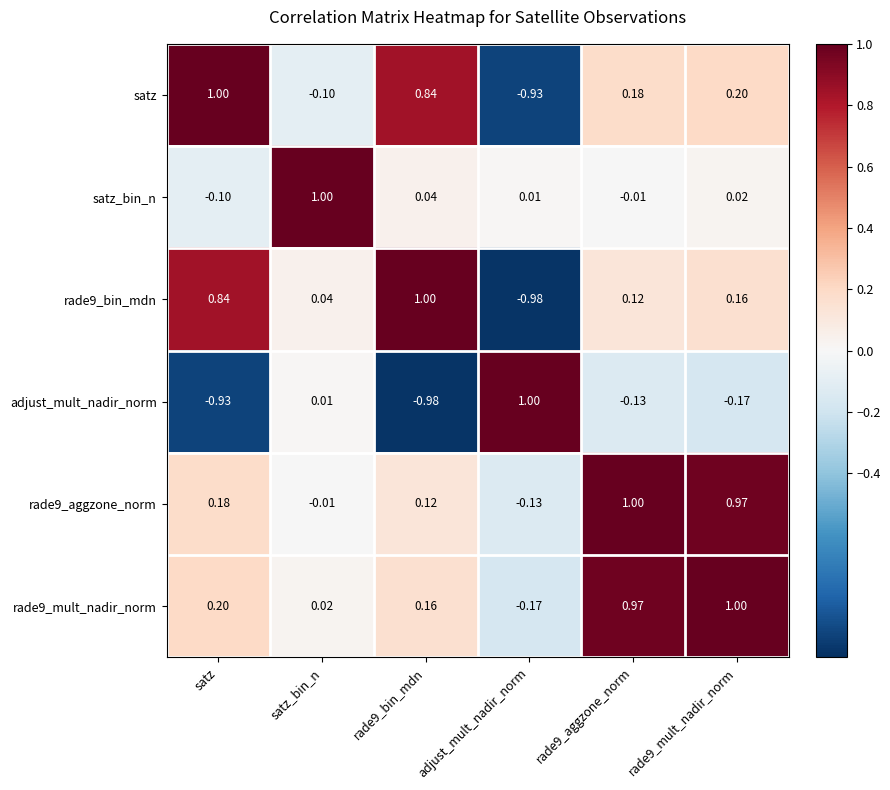

How many data points does each series have?

6